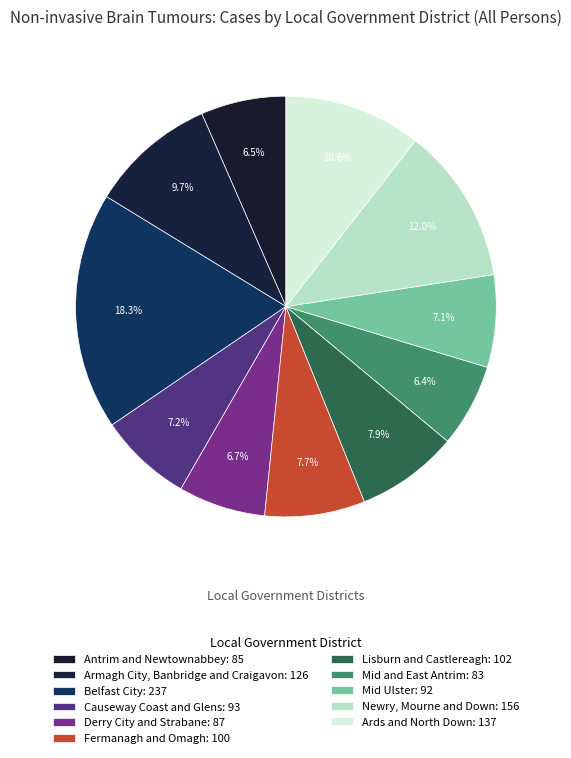

How many segments does this pie chart have?

11